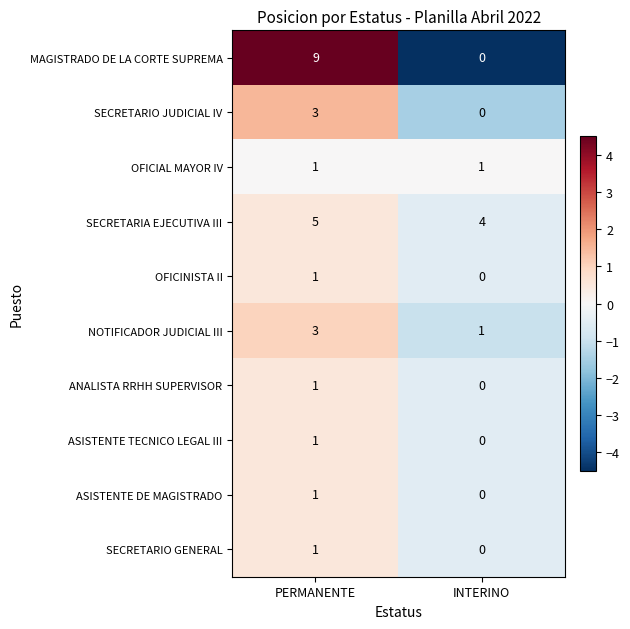

How many categories are shown in the chart?

2